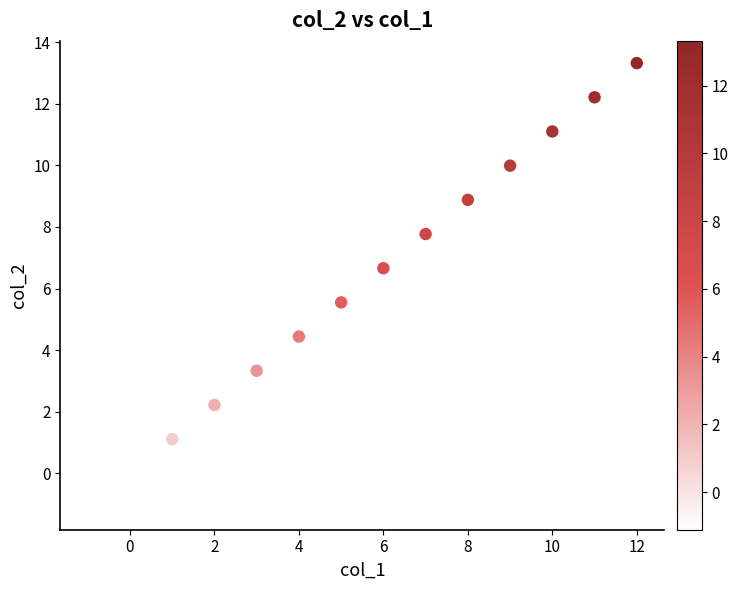

What is the range of X values (max minus min)?

13.0